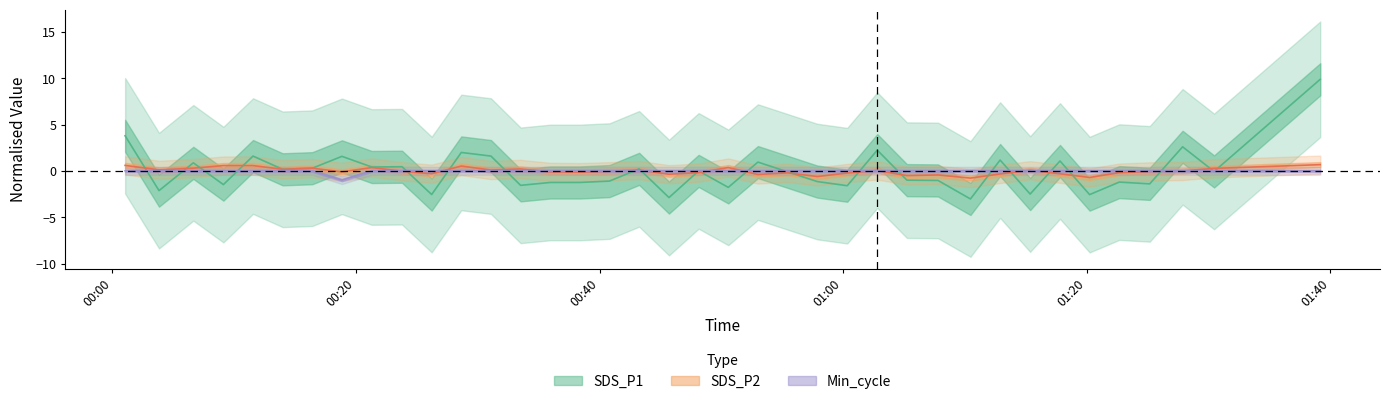

How many values in SDS_P1 are above zero?

18